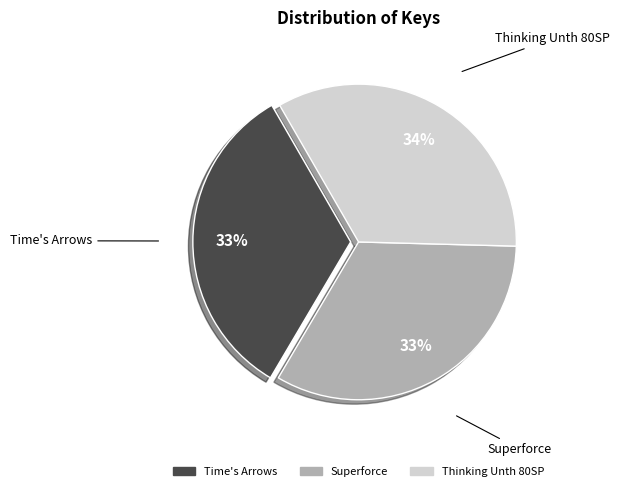

How many segments does this pie chart have?

3